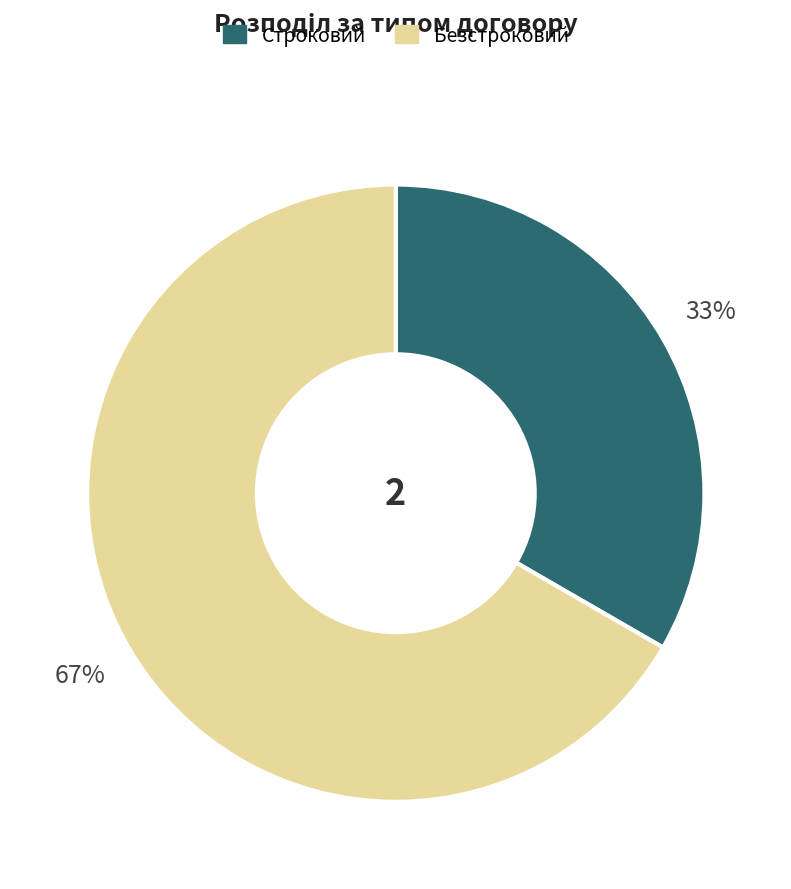

Combined, do Безстроковий and Строковий account for over 50%?

Yes